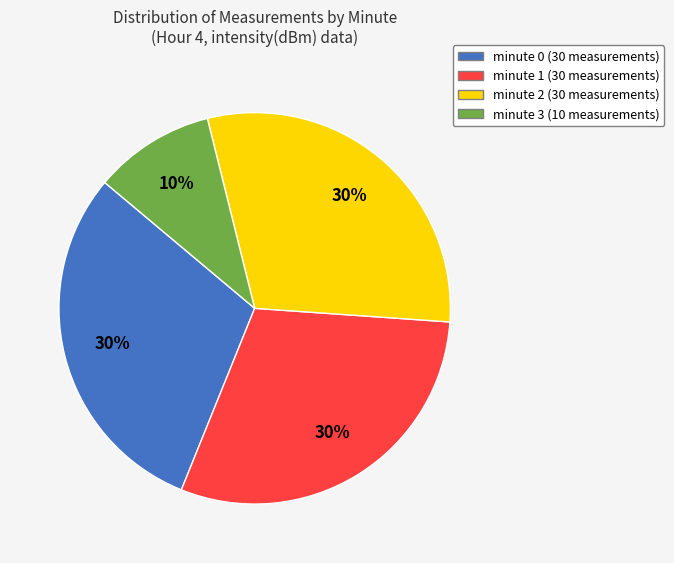

How many slices are in this pie chart?

4